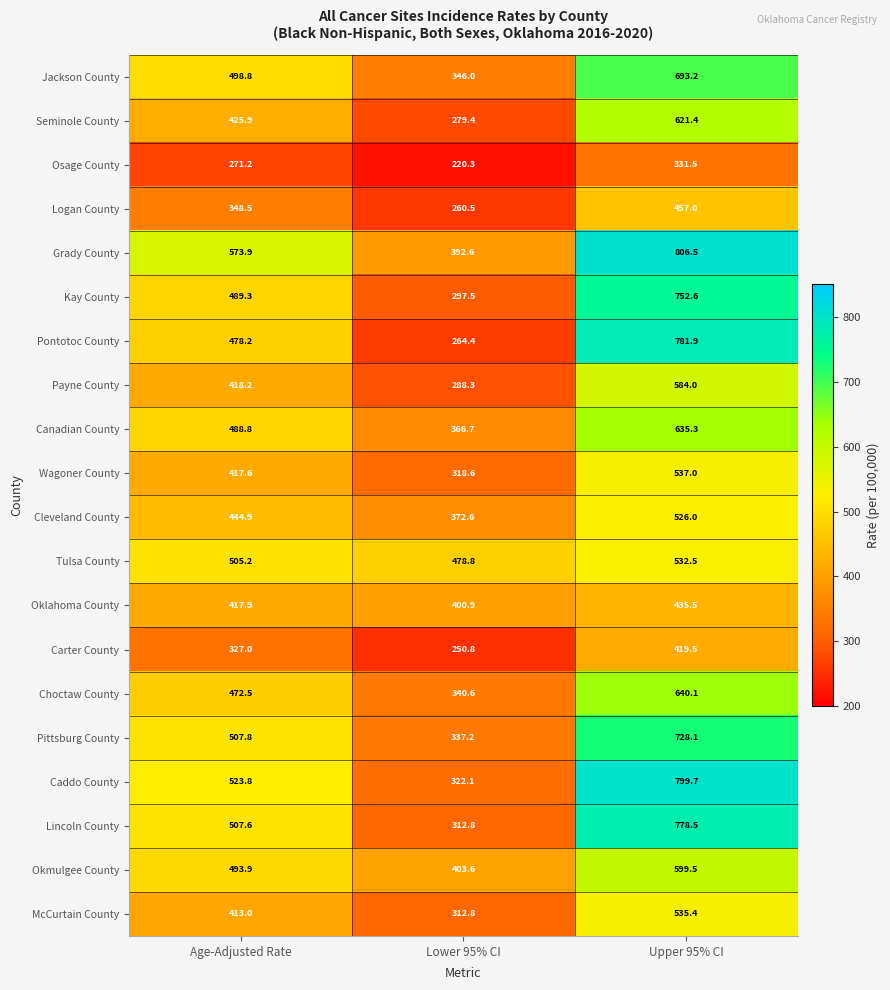

What is the total value across all series at Upper 95% CI?

12195.2